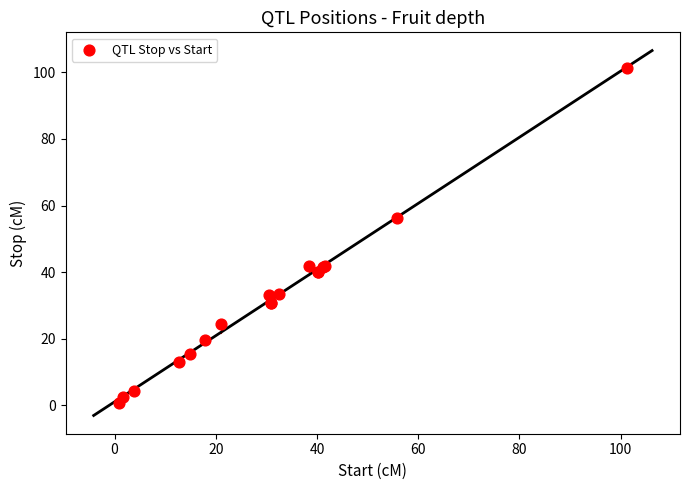

What Y value in the scatter plot is closest to 51?

56.3